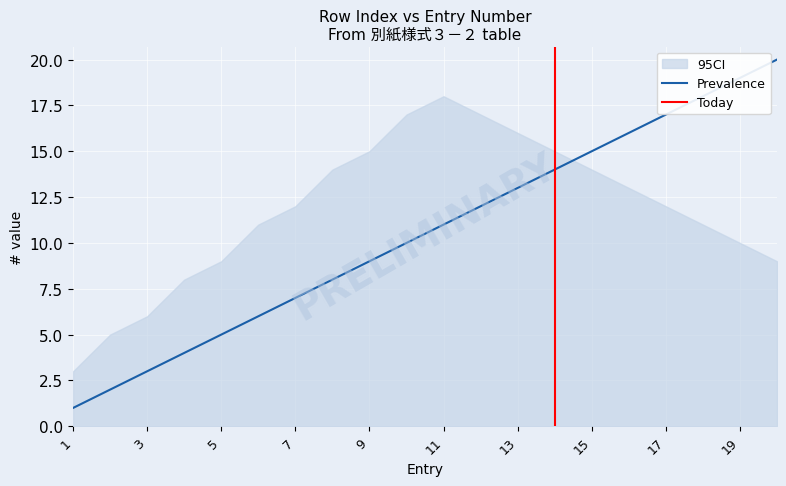

Reading left to right, list all the values displayed in this chart.

1=1	2=2	3=3	4=4	5=5	6=6	7=7	8=8	9=9	10=10	11=11	12=12	13=13	14=14	15=15	16=16	17=17	18=18	19=19	20=20